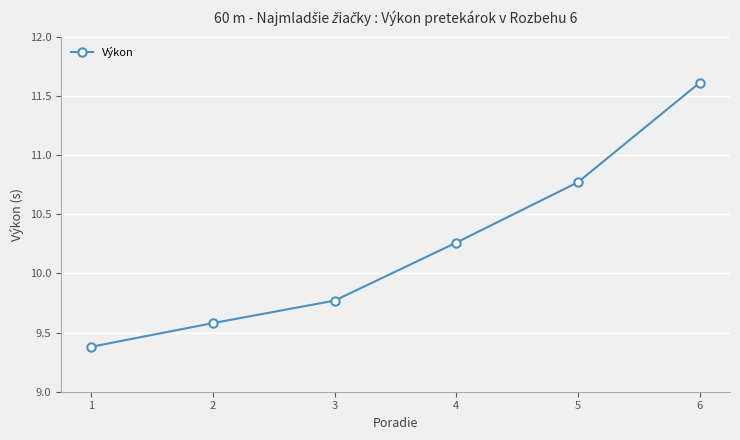

At which label does the data first exceed 10?

4